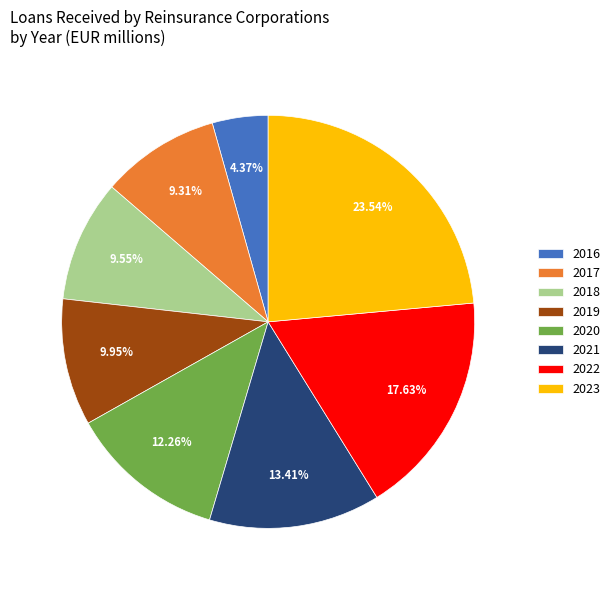

Count the number of slices in the pie.

8